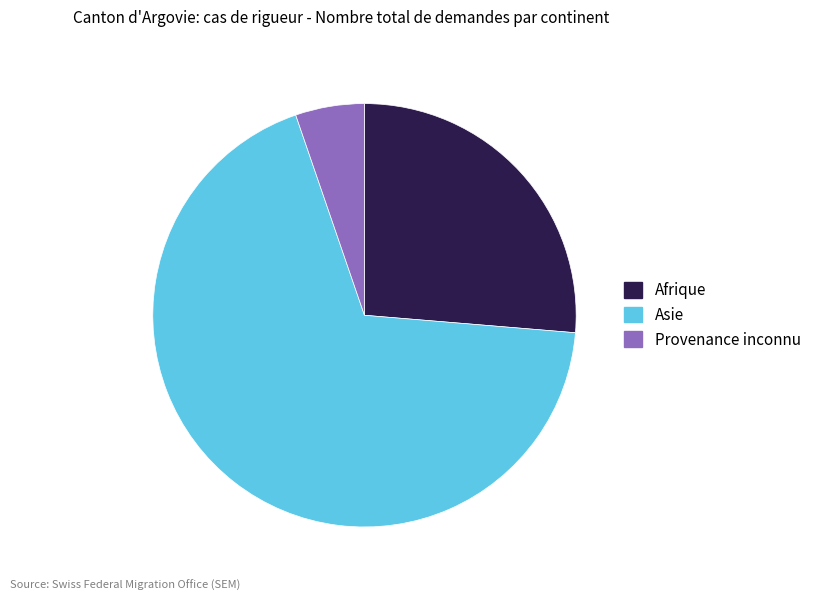

Is there a majority slice in this chart?

Yes